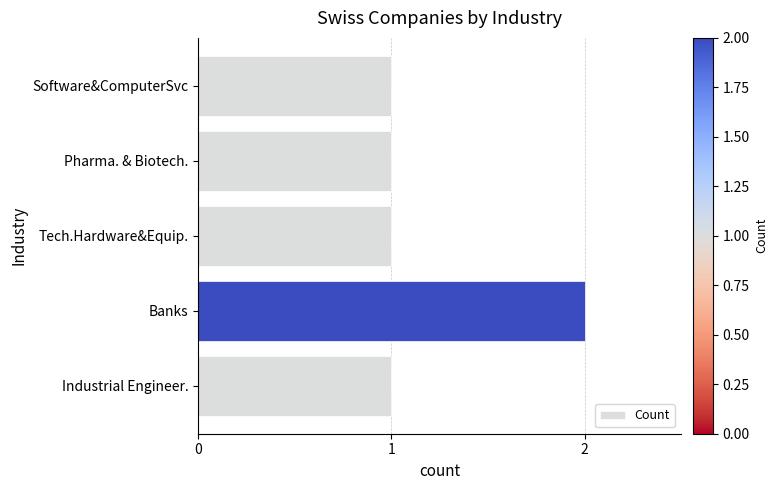

What is the change in value from Industrial Engineer. to Banks?

+1